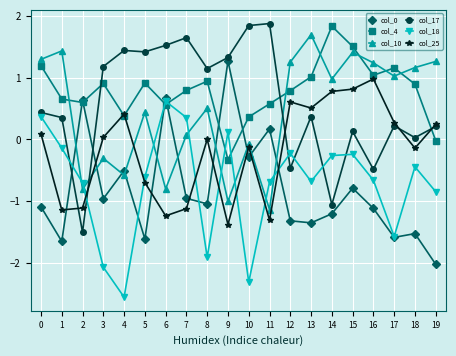

Is it true that col_10 equals -1.5 at 9?

False